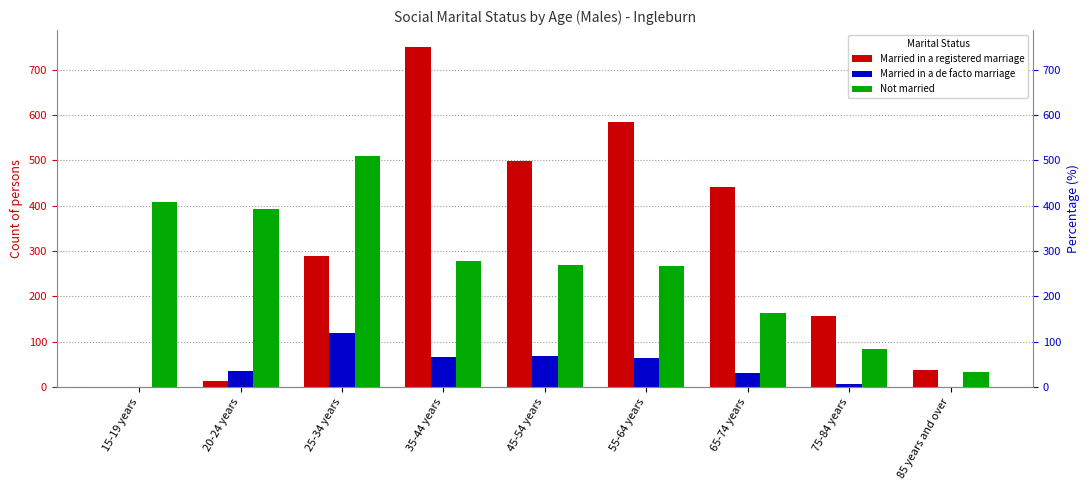

Reading left to right, transcribe all the data shown in this chart.

Married in a registered marriage: 0	13	290	750	498	584	441	157	38
Married in a de facto marriage: 0	35	119	67	69	65	31	6	0
Not married: 409	393	509	277	269	266	164	84	33